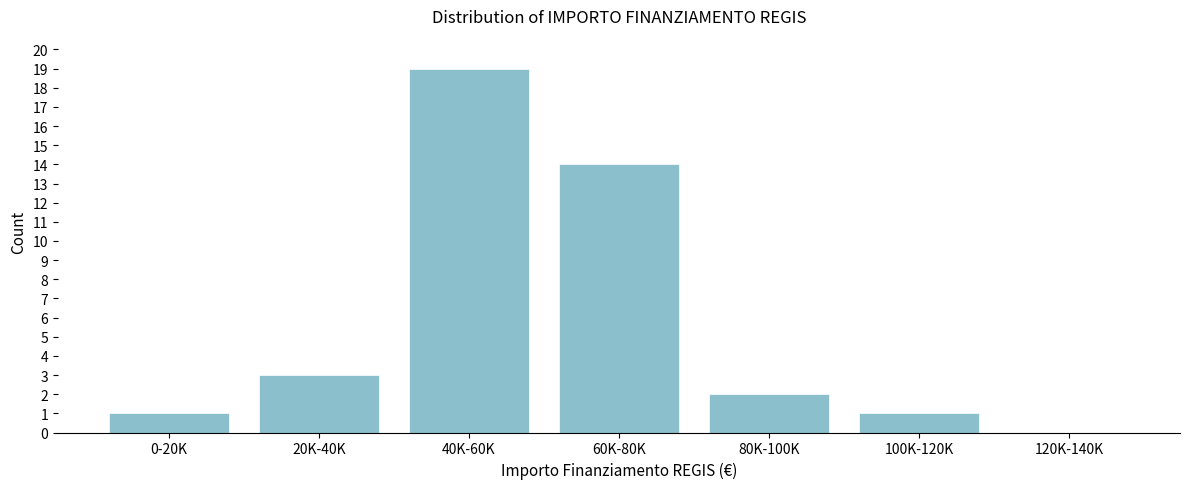

Reading left to right, what are all the values shown in this chart?

0-20K=1	20K-40K=3	40K-60K=19	60K-80K=14	80K-100K=2	100K-120K=1	120K-140K=0